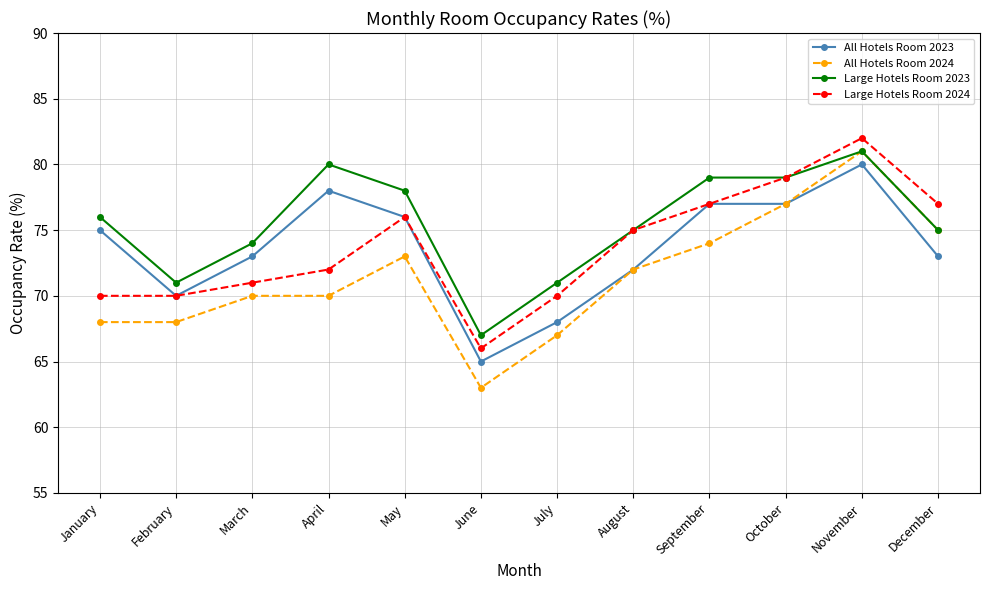

What is the lowest value of the Large Hotels Room 2023 series?

67